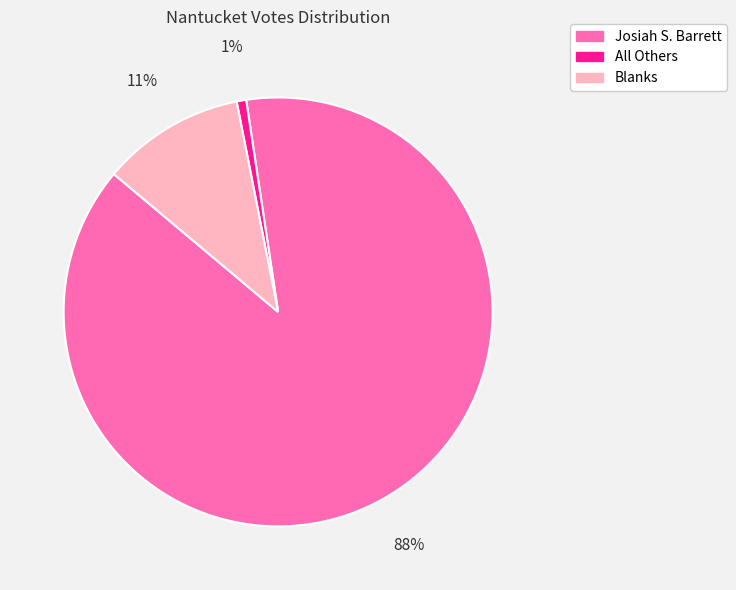

To the nearest percent, what is the difference between the Blanks and All Others slice percentages?

10%